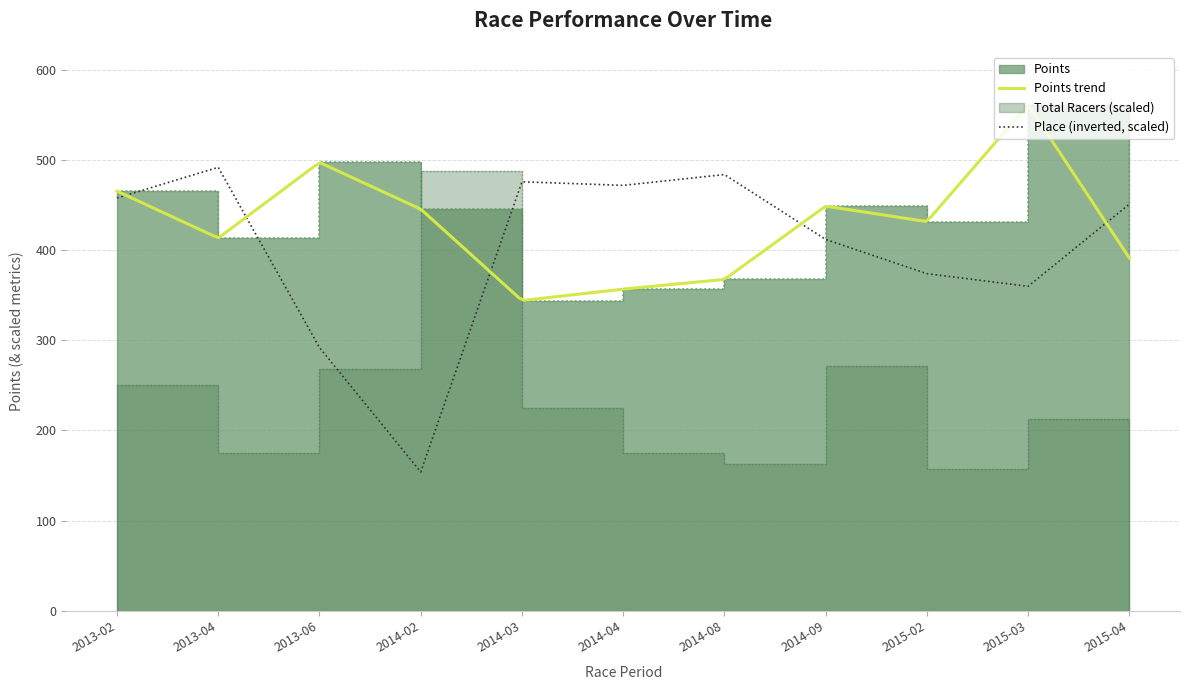

The value of Place (inverted, scaled) at 2014-04 is 147.1. True or false?

False